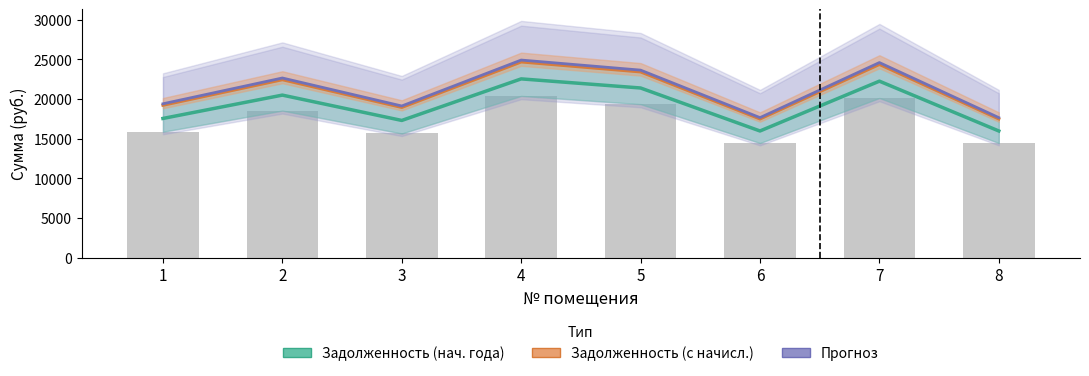

Which series has the widest spread of values?

Прогноз (оценка)